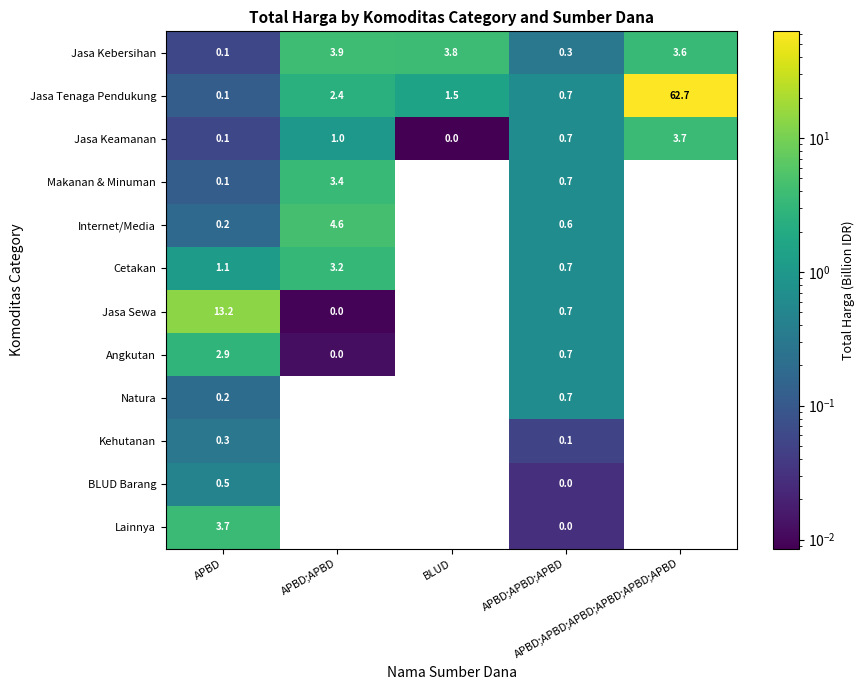

What is the difference between the maximum and second lowest values in the Lainnya series?

3.7